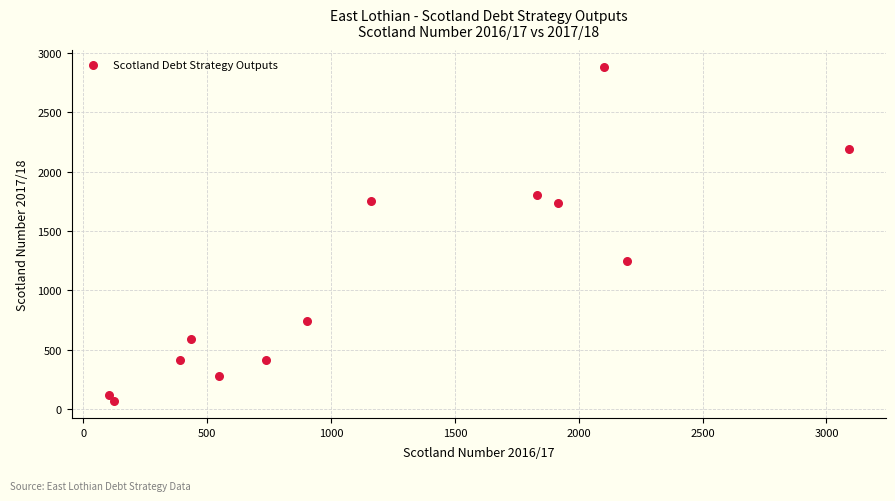

What is the range of Y values (max minus min)?

2816